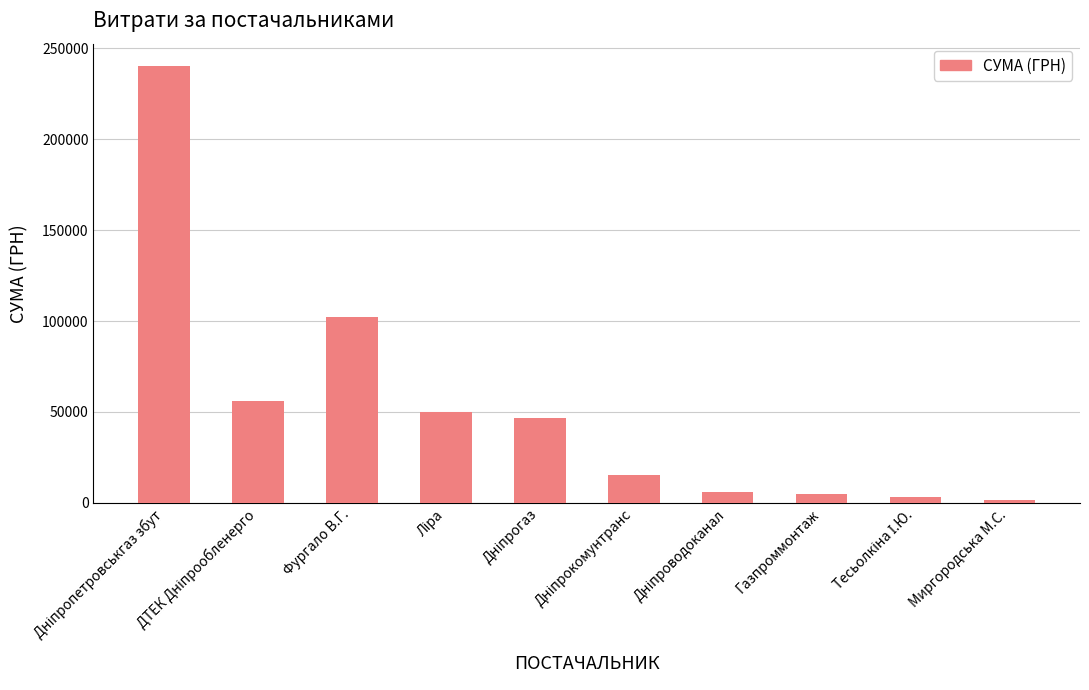

What is the sum of all values?

525973.8